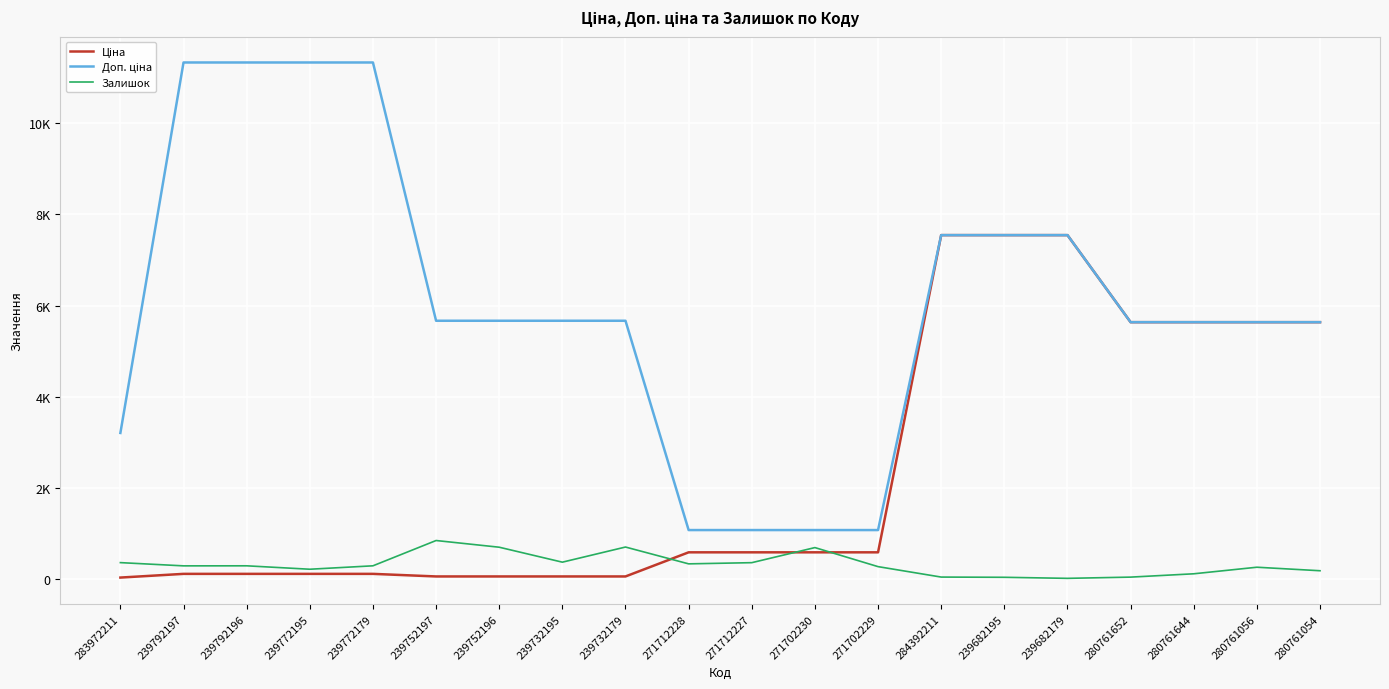

Which series ends up on top after the final intersection of Ціна and Залишок?

Ціна